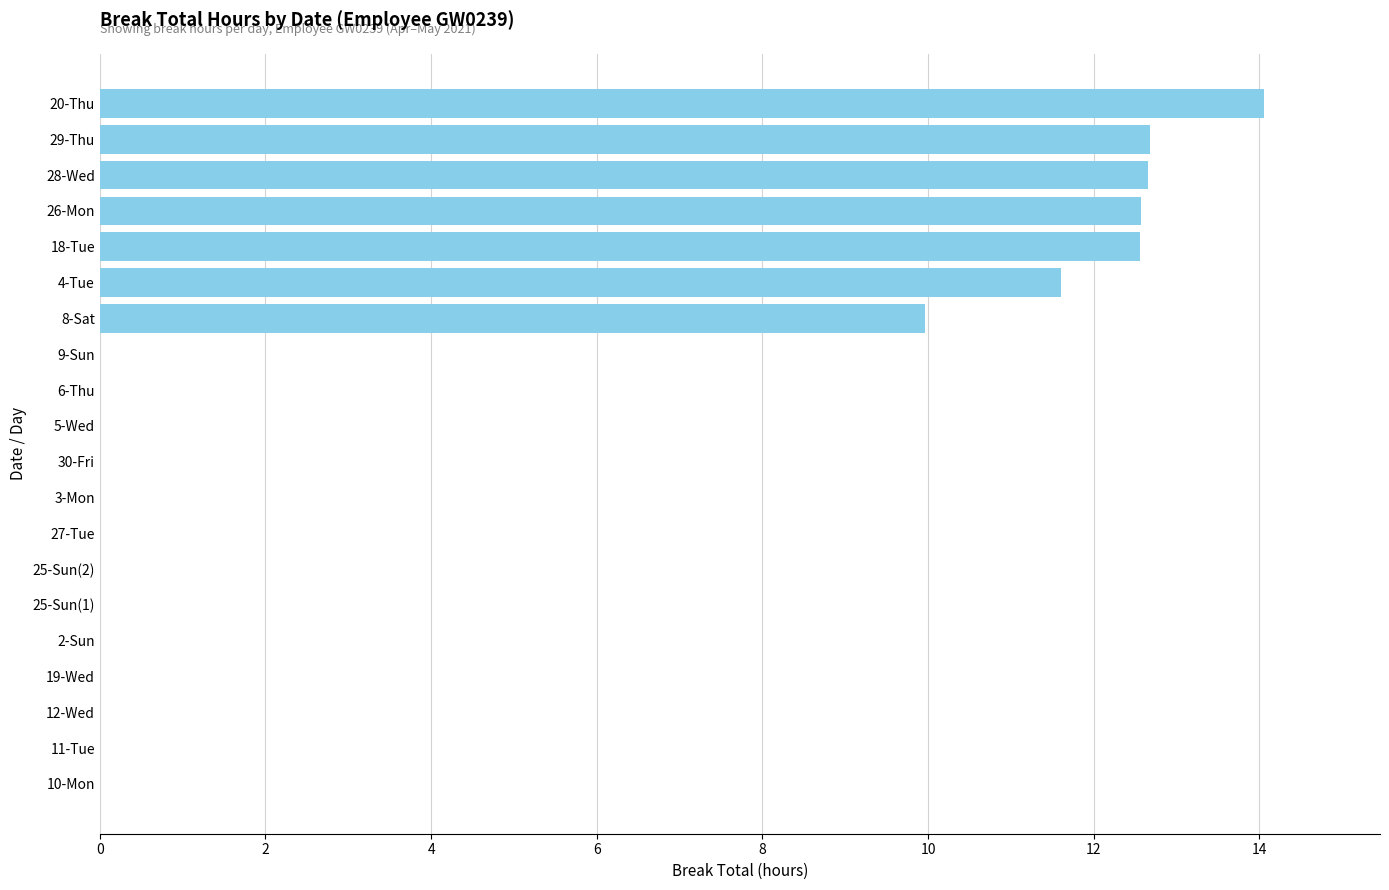

What is the ratio of the value at 29-Thu to the value at 26-Mon?

1.0